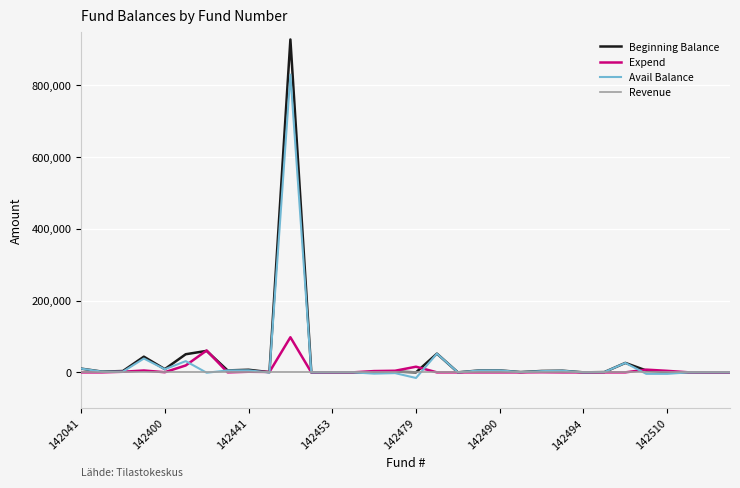

Which series has the largest range (max minus min)?

Beginning Balance